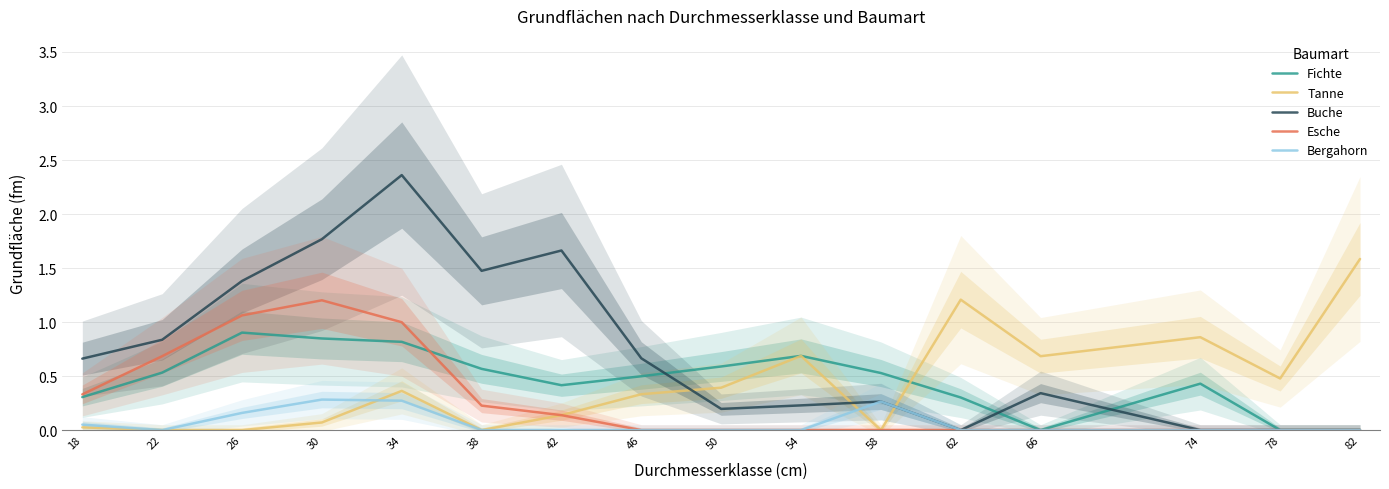

What is the total value across all series at 30?

4.2